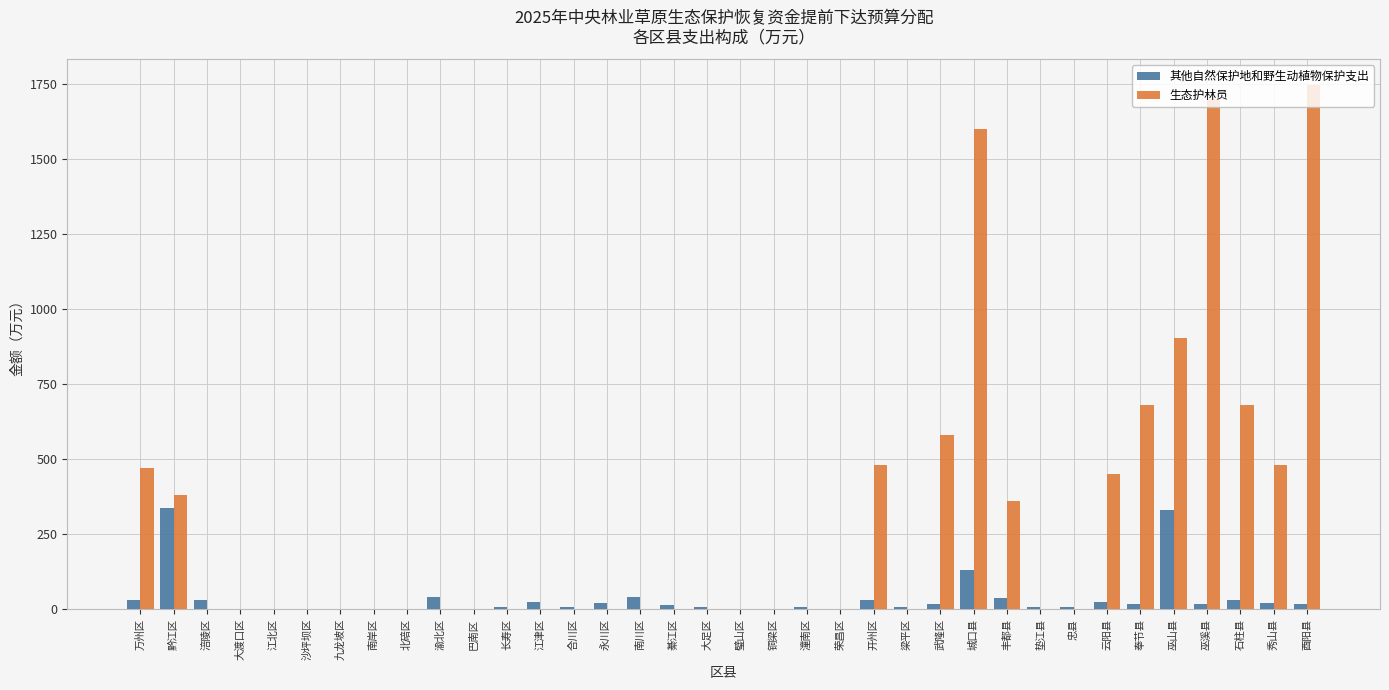

Which label corresponds to the largest value in the chart?

酉阳县